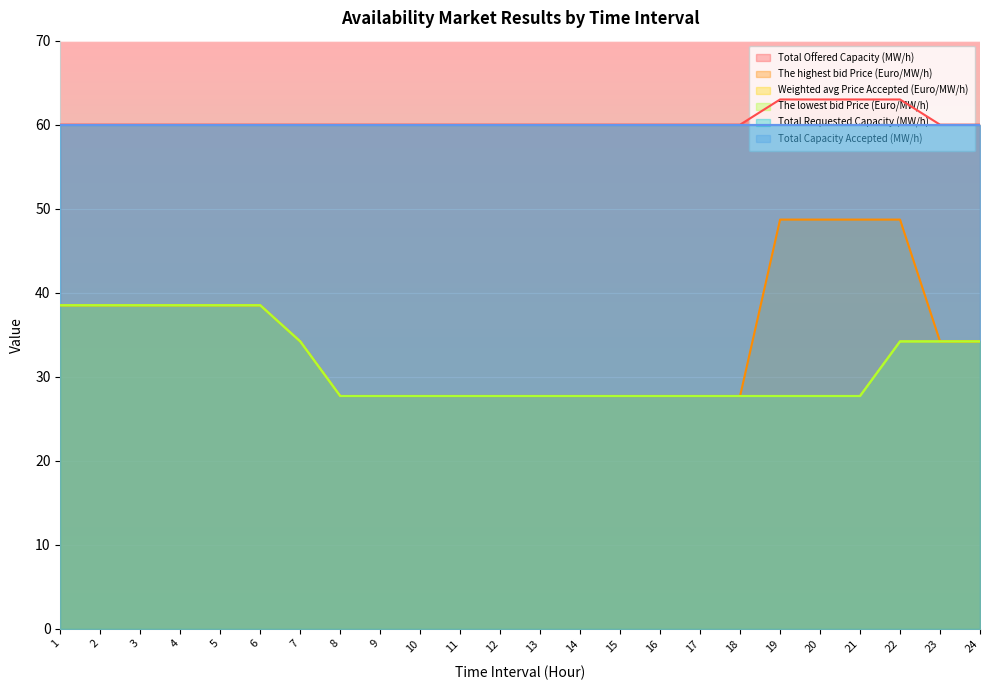

What is the sum of all Weighted avg Price Accepted (Euro/MW/h) values?

755.6